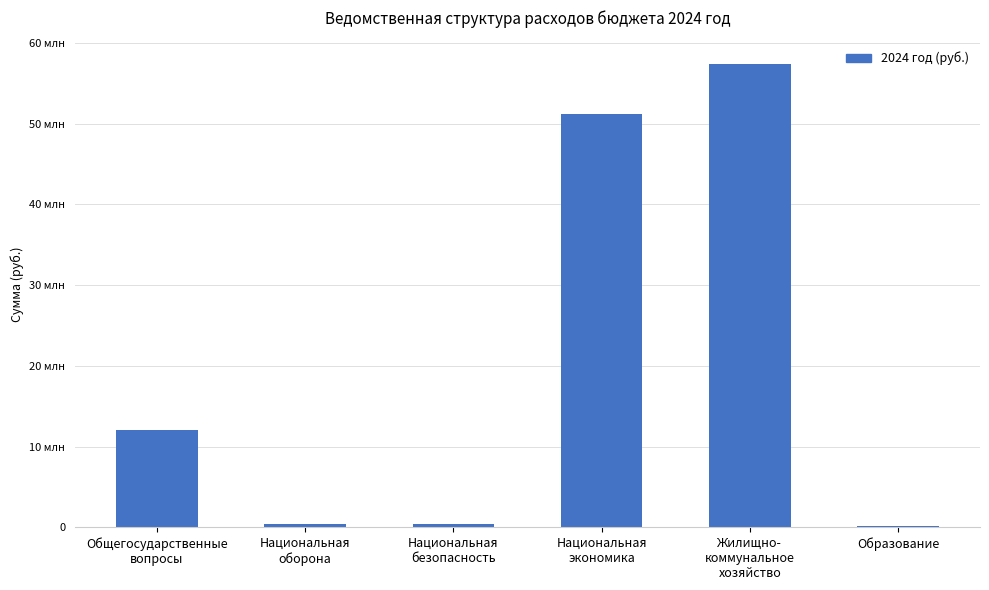

The chart shows a value of 79952609.8 at Национальная
экономика. True or false?

False